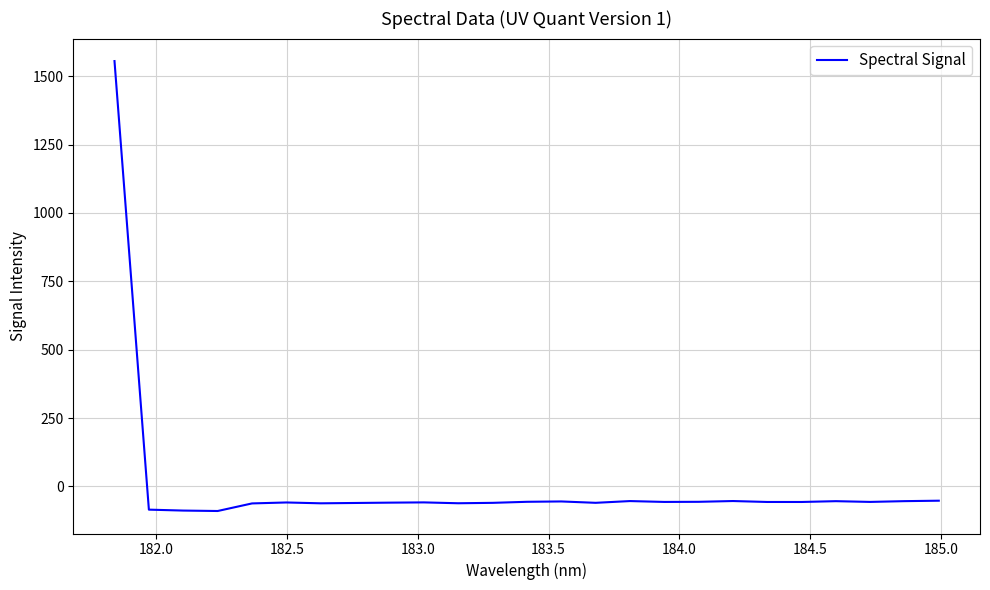

What is the greatest value displayed?

1555.1